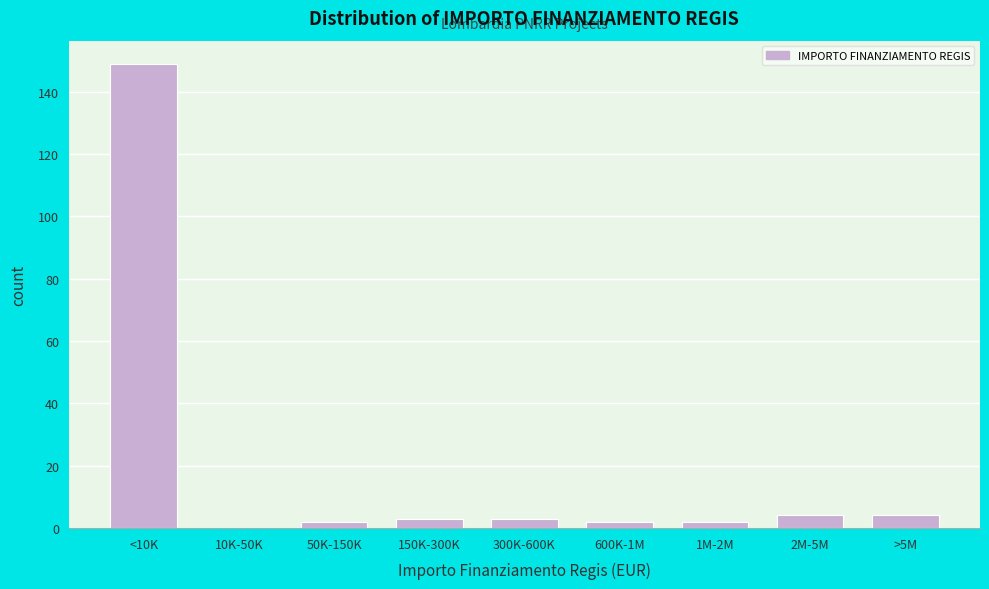

Reading left to right, extract all data points from this chart.

<10K=149	10K-50K=0	50K-150K=2	150K-300K=3	300K-600K=3	600K-1M=2	1M-2M=2	2M-5M=4	>5M=4